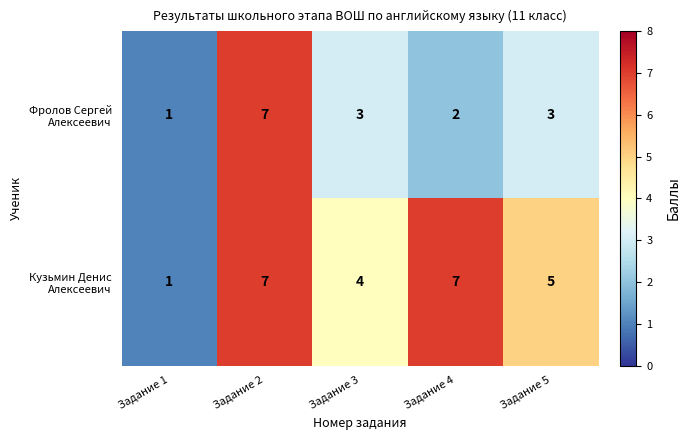

What is the total value across all series at Задание 2?

14